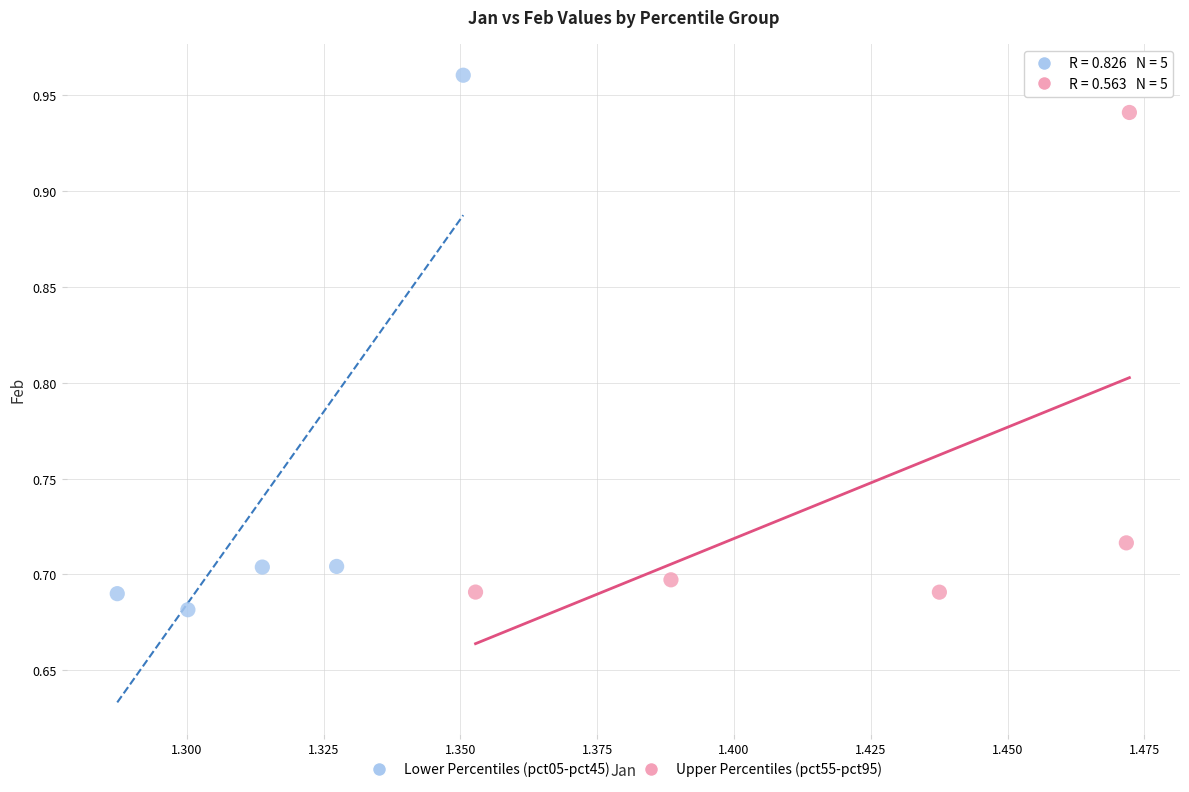

Which series reaches the maximum Y coordinate?

Lower Percentiles (pct05-pct45)